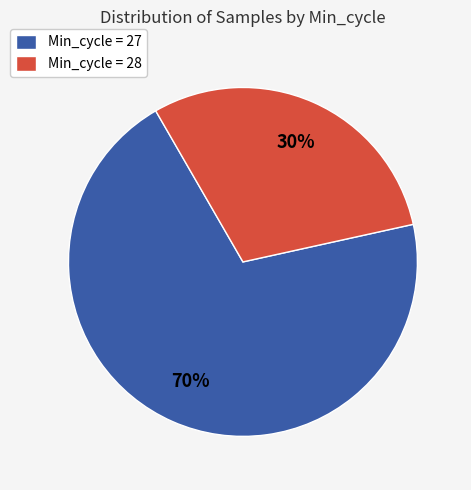

Which category accounts for the majority?

Min_cycle = 27